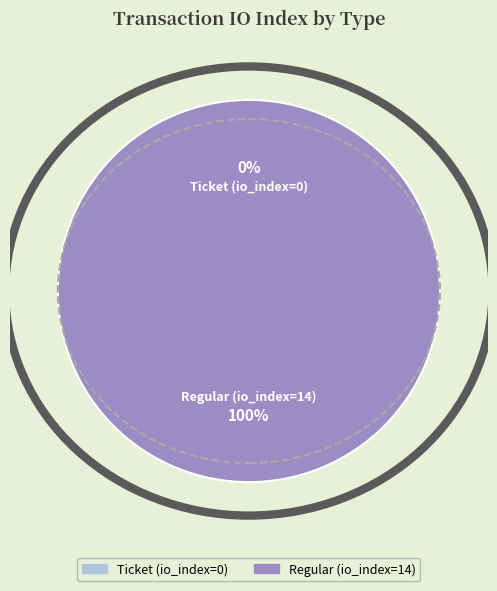

What is the change in value from Ticket (io_index=0) to Regular (io_index=14)?

+14